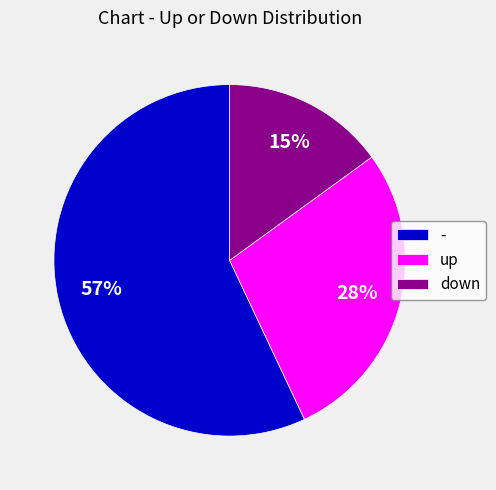

What is the ratio of the value at - to the value at down?

3.8